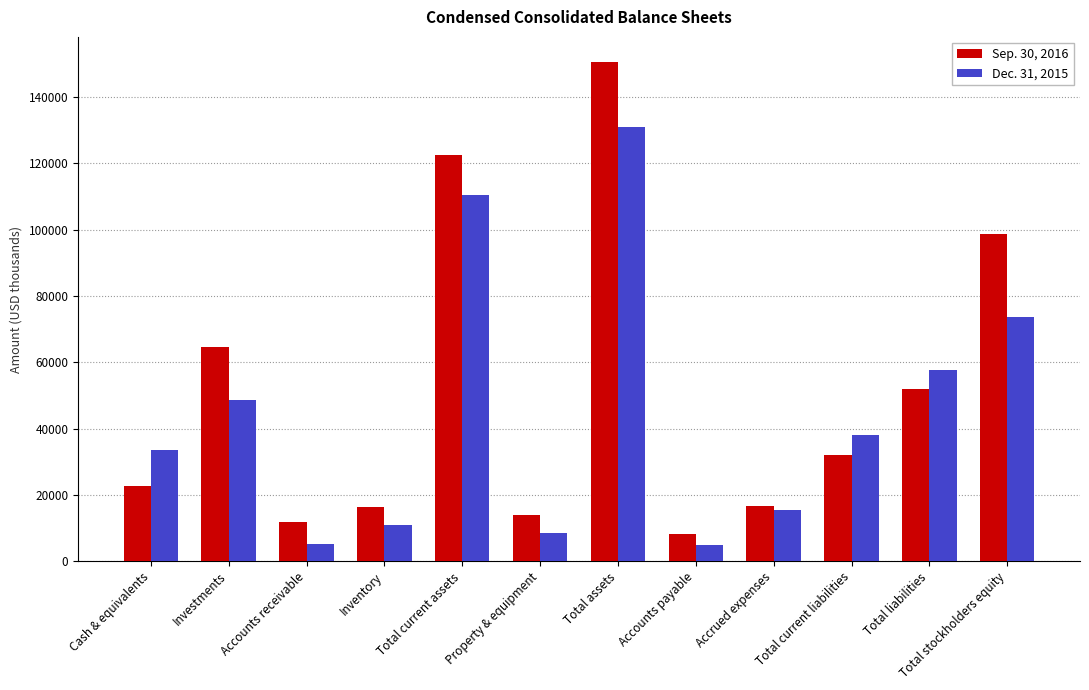

Rank the series by their maximum value, from lowest to highest.

Dec. 31, 2015, Sep. 30, 2016